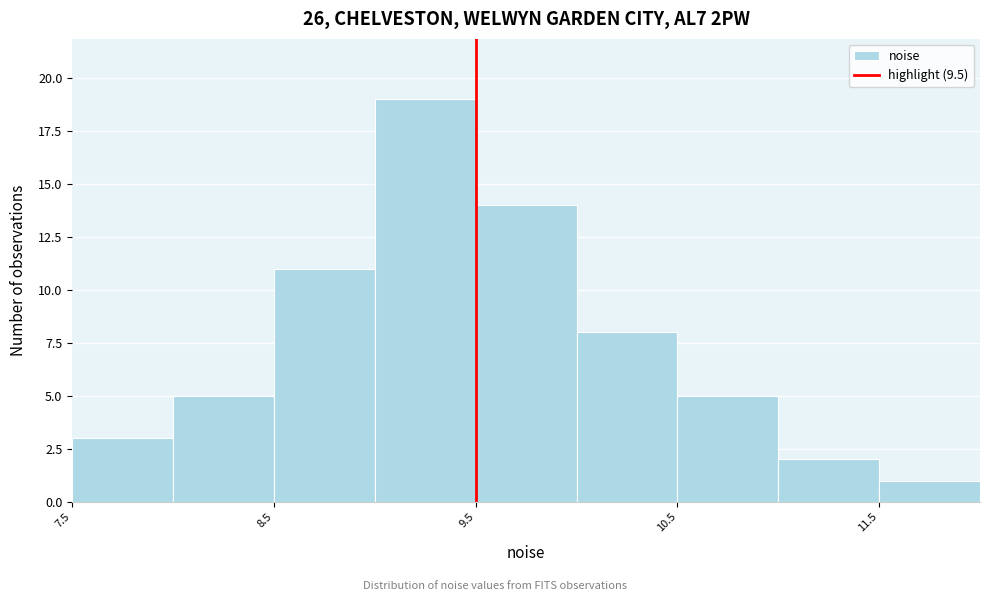

What is the height of the bar covering 10.0 to 10.5 on the x-axis? The values are not printed on the chart, so give them approximately, as read against the axis.

8